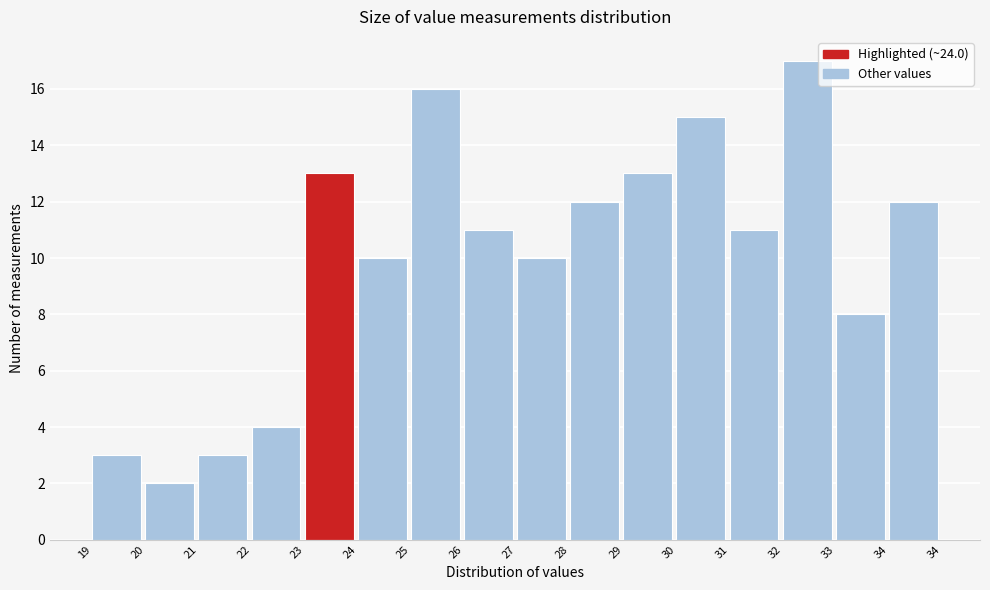

Reading right to left, list all the values displayed in this chart.

12	8	17	11	15	13	12	10	11	16	10	13	4	3	2	3